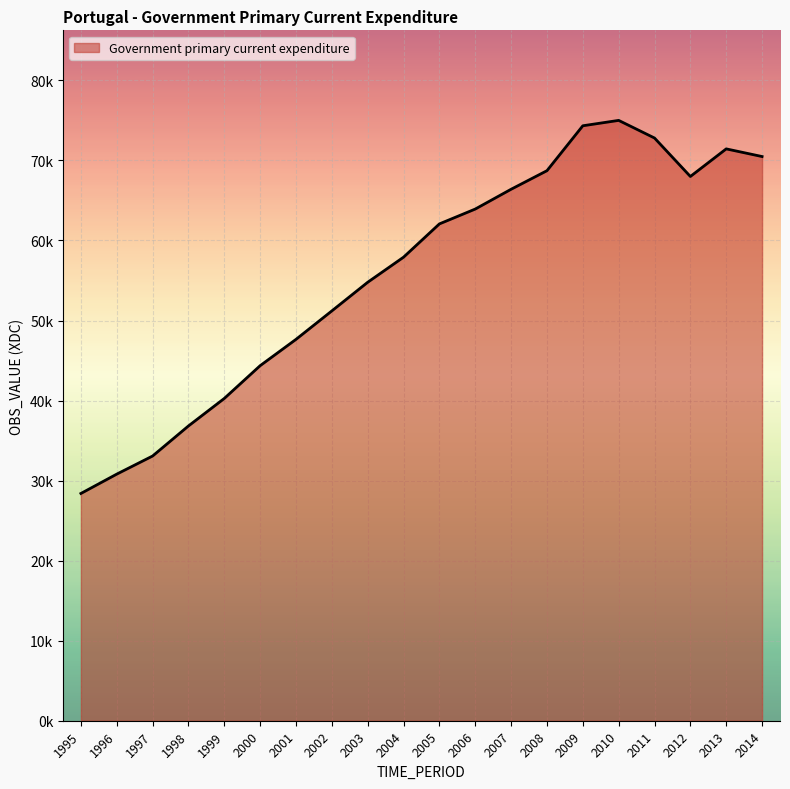

The chart shows a value of 49855.3 at 2013. True or false?

False